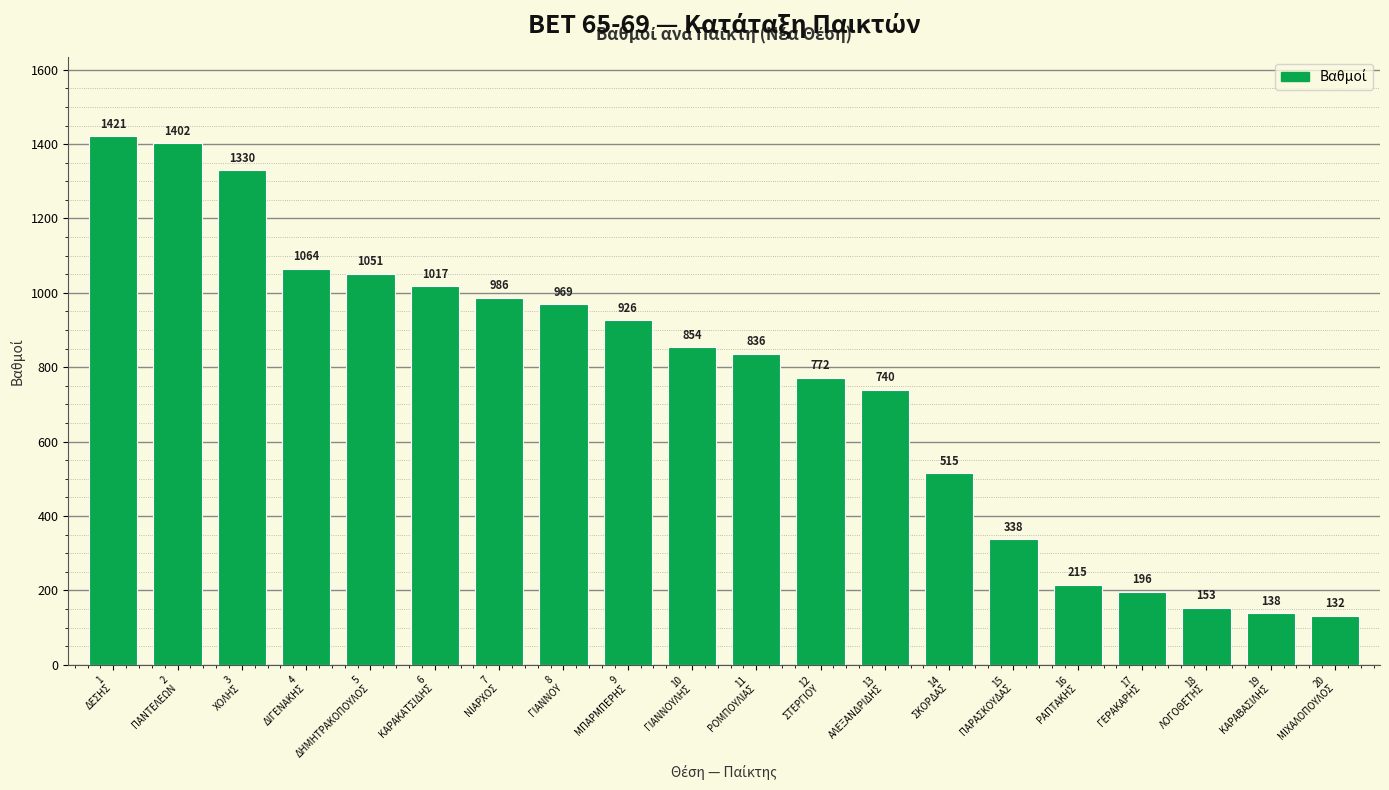

What is the average value?

752.8